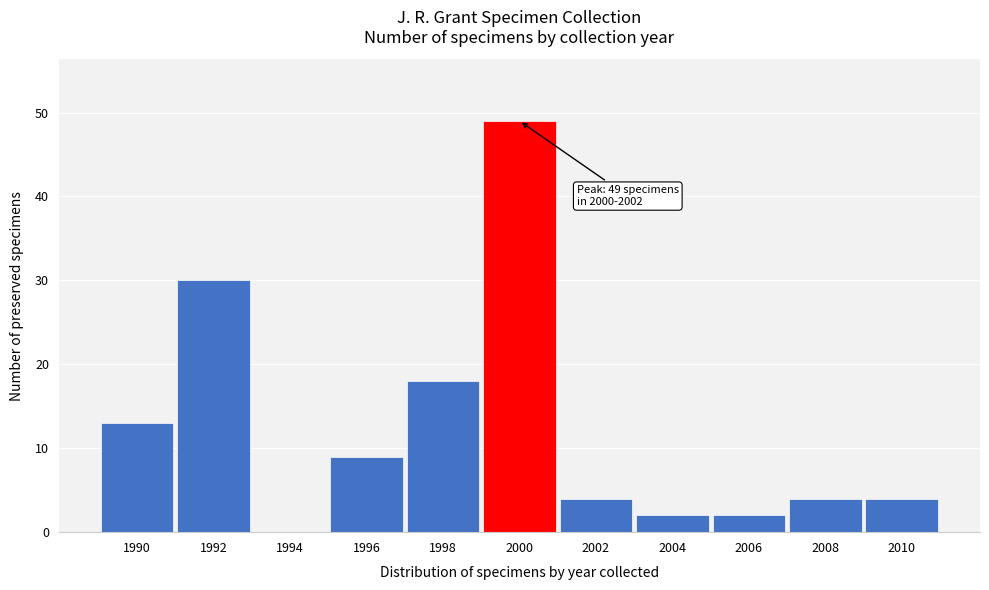

Reading right to left, transcribe all the data shown in this chart.

2010=4	2008=4	2006=2	2004=2	2002=4	2000=49	1998=18	1996=9	1994=0	1992=30	1990=13